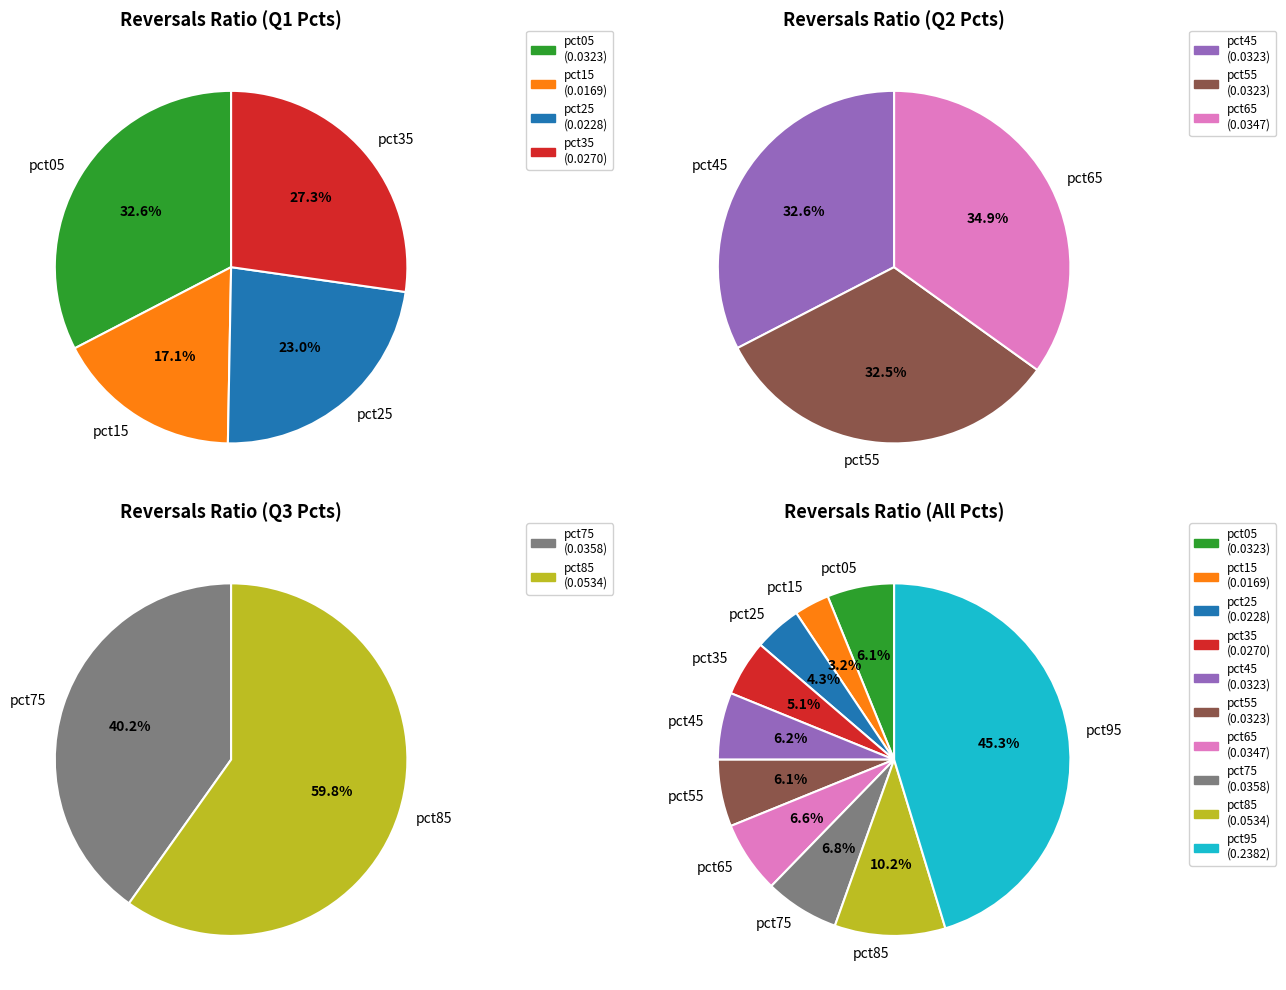

True or false: pct75 accounts for 15% of the total.

False